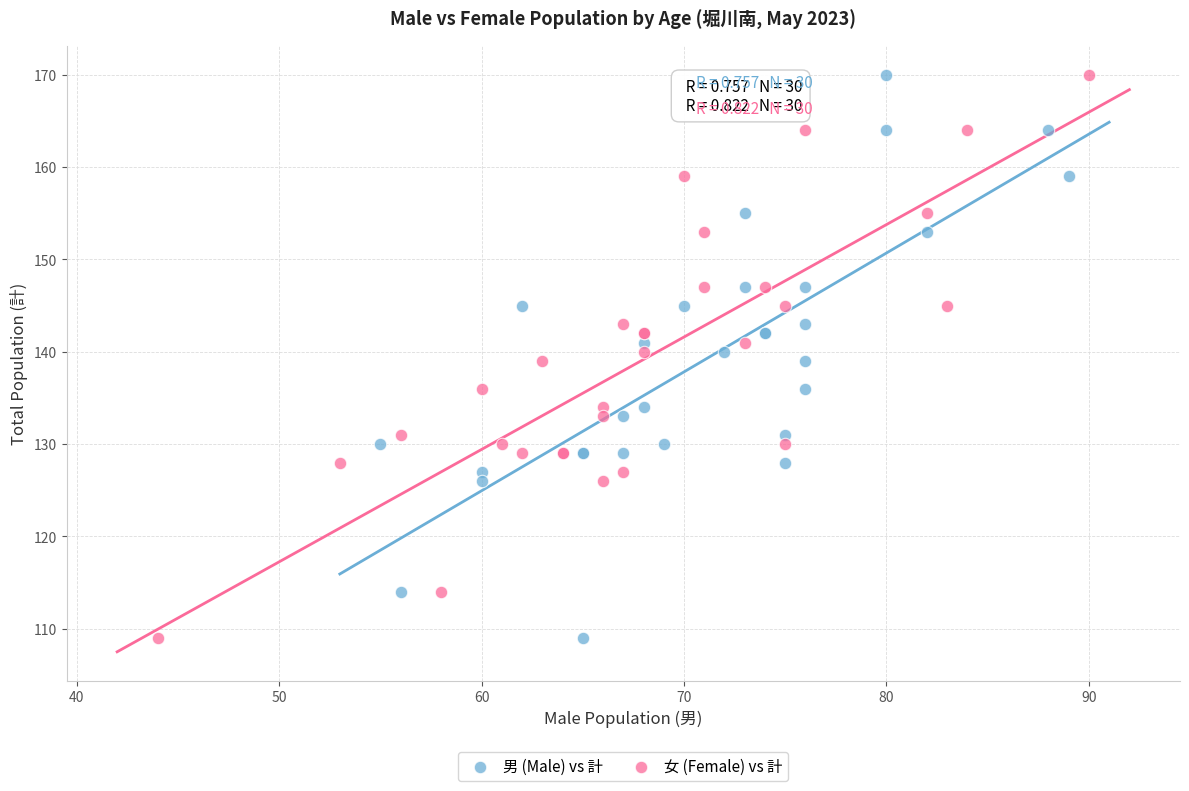

What are all the series names shown in the legend?

男 (Male) vs 計, 女 (Female) vs 計